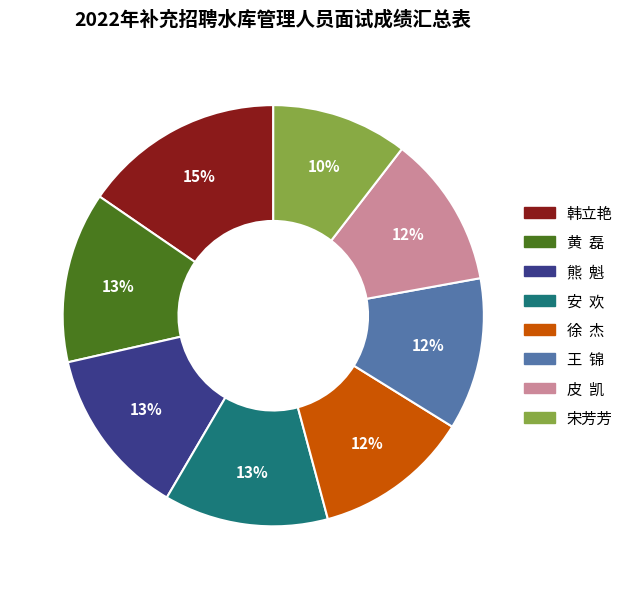

Which slice is the smallest?

宋芳芳